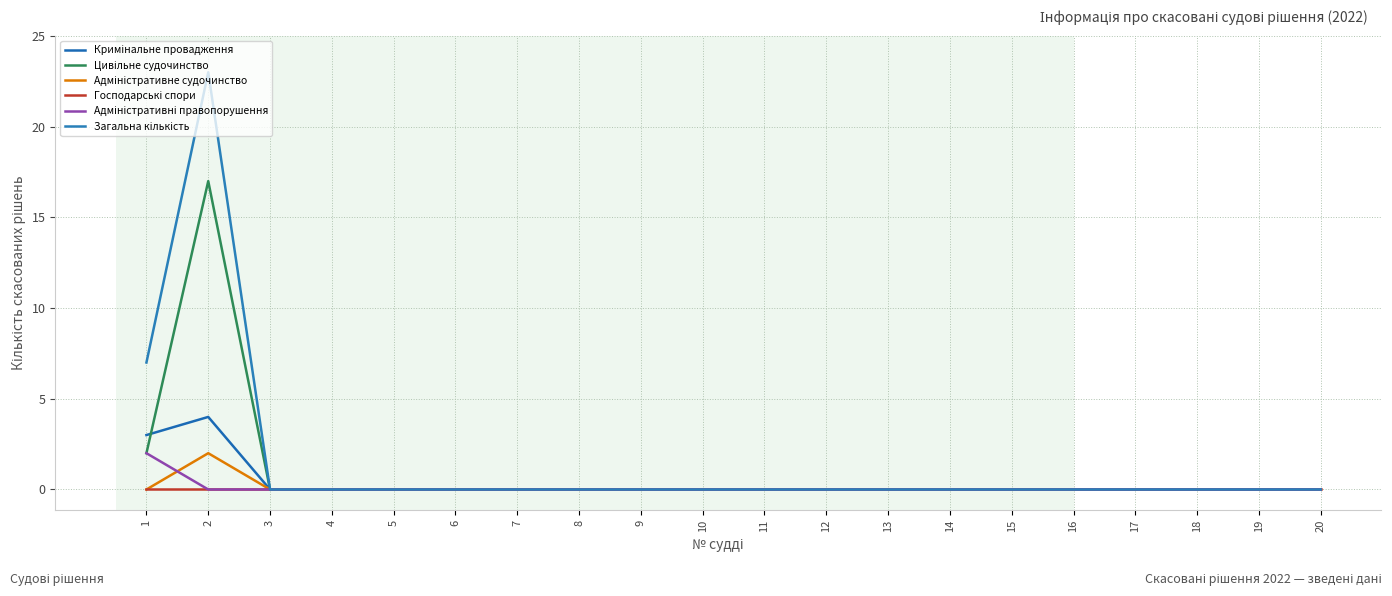

The Господарські спори series shows 0 at 18. True or false?

True